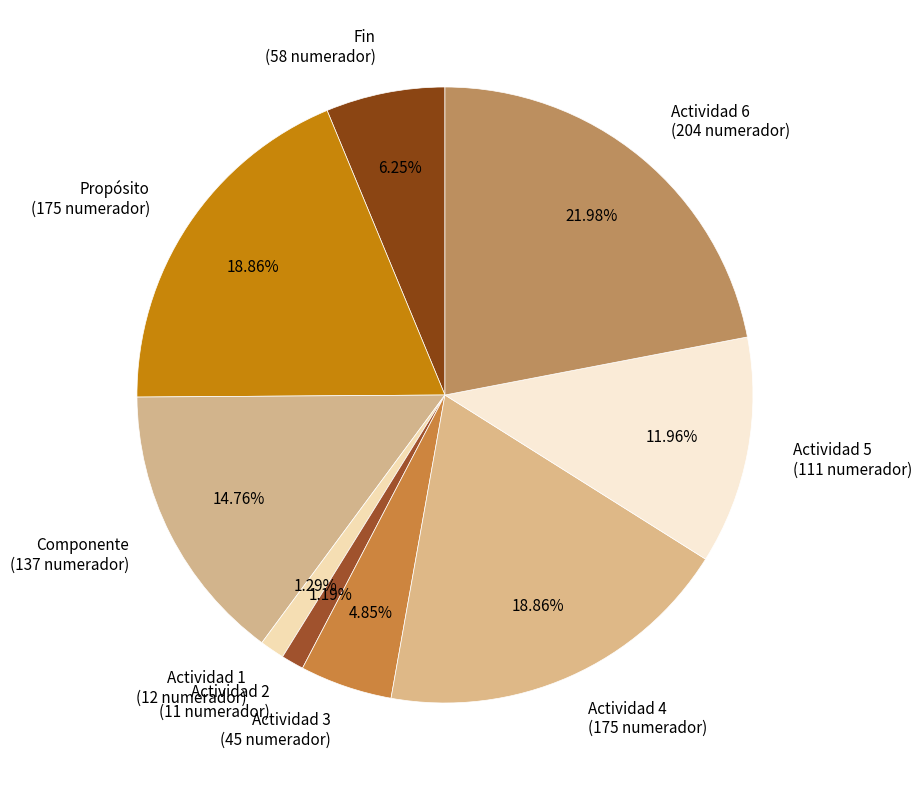

How many segments does this pie chart have?

9